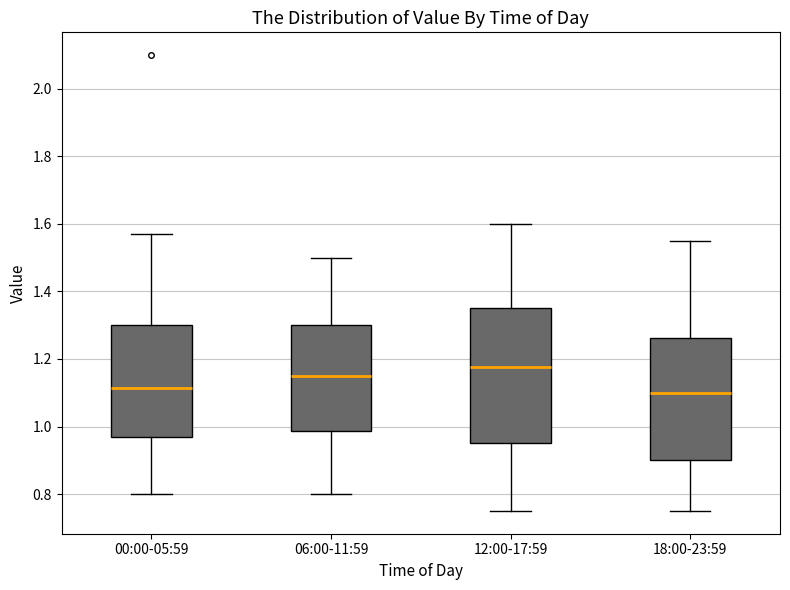

Where does the upper whisker of the box for 18:00-23:59 end on the y-axis? The values are not printed on the chart, so give them approximately, as read against the axis.

1.56